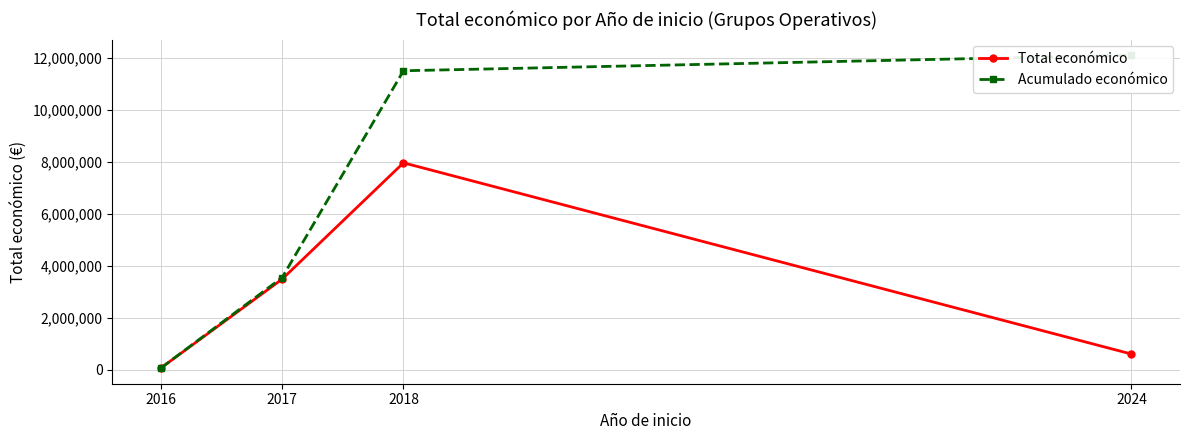

Reading left to right, extract all data points from this chart.

Total económico: 2016=59684	2017=3487018	2018=7967413	2024=600000
Acumulado económico: 2016=59684	2017=3546702	2018=11514115	2024=12114115